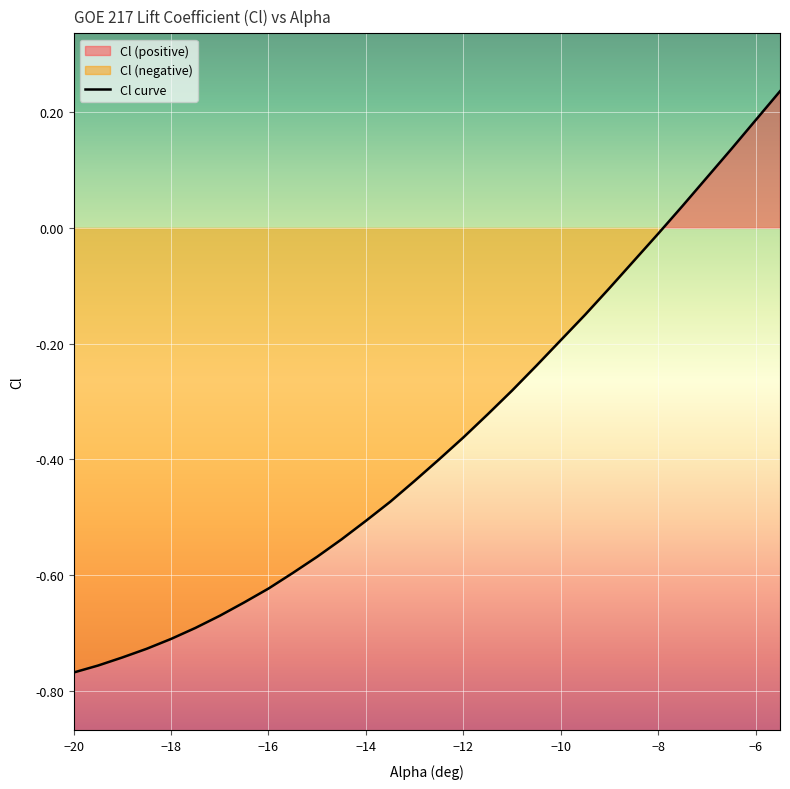

How many categories are shown in the chart?

30